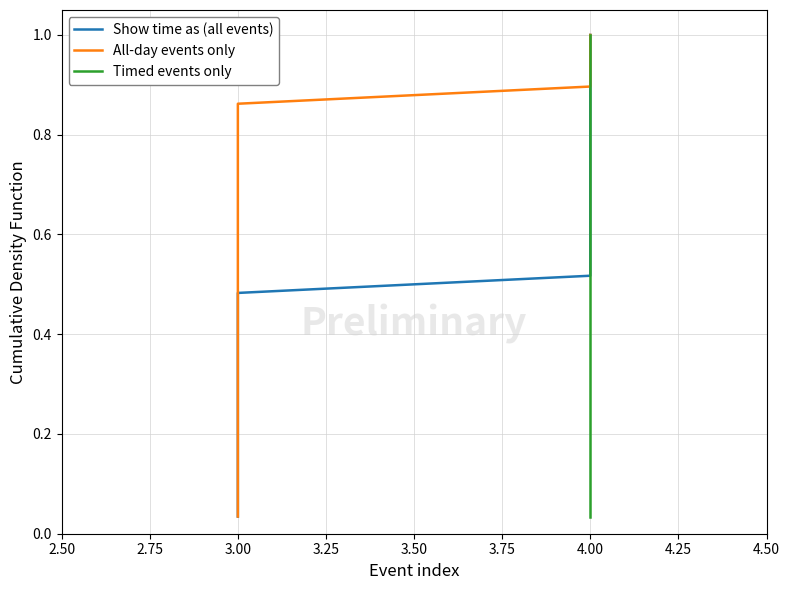

True or false: Timed events only and Show time as (all events) intersect in this chart.

False